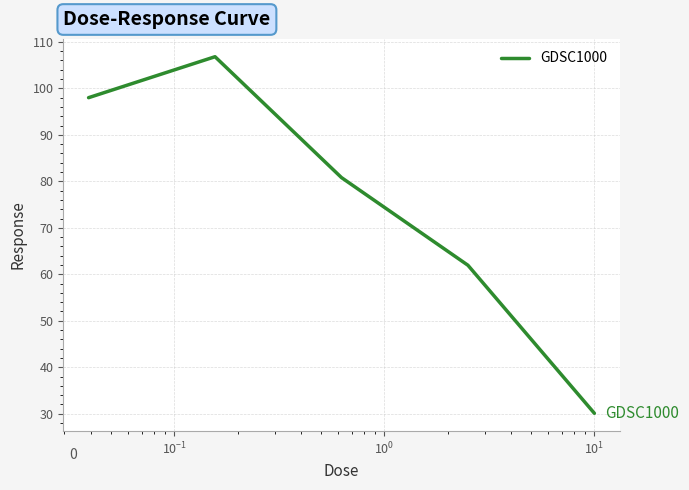

True or false: the data has more than 0 interior local peaks.

True